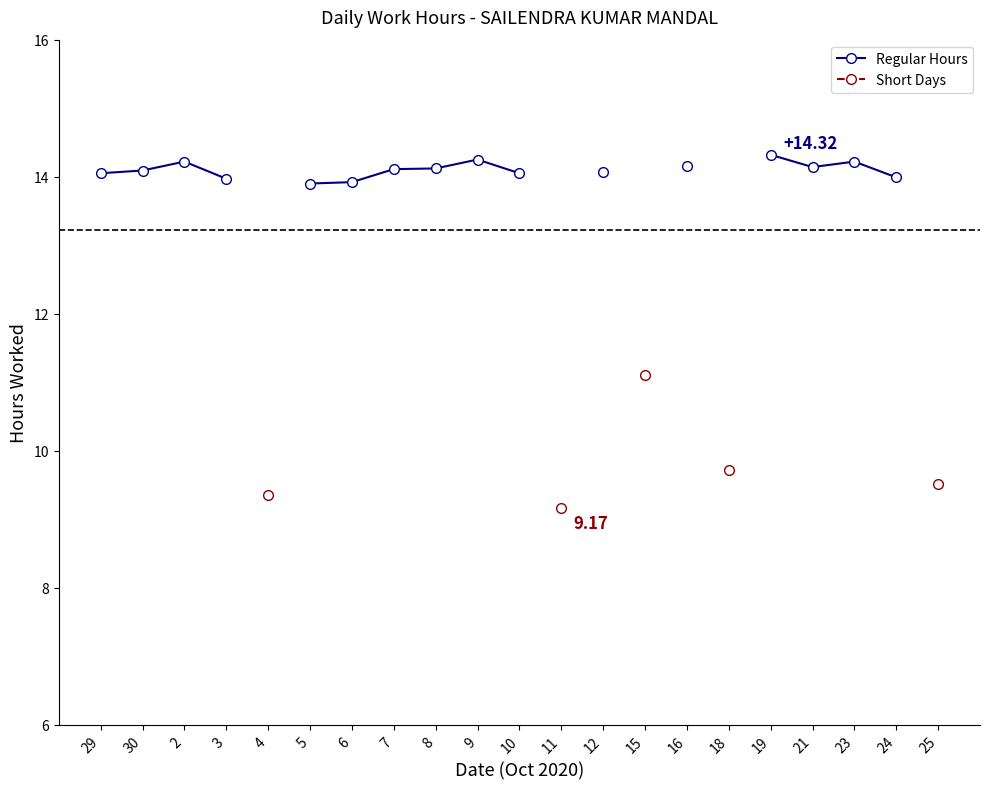

Is this an area chart (filled region under the line)?

No